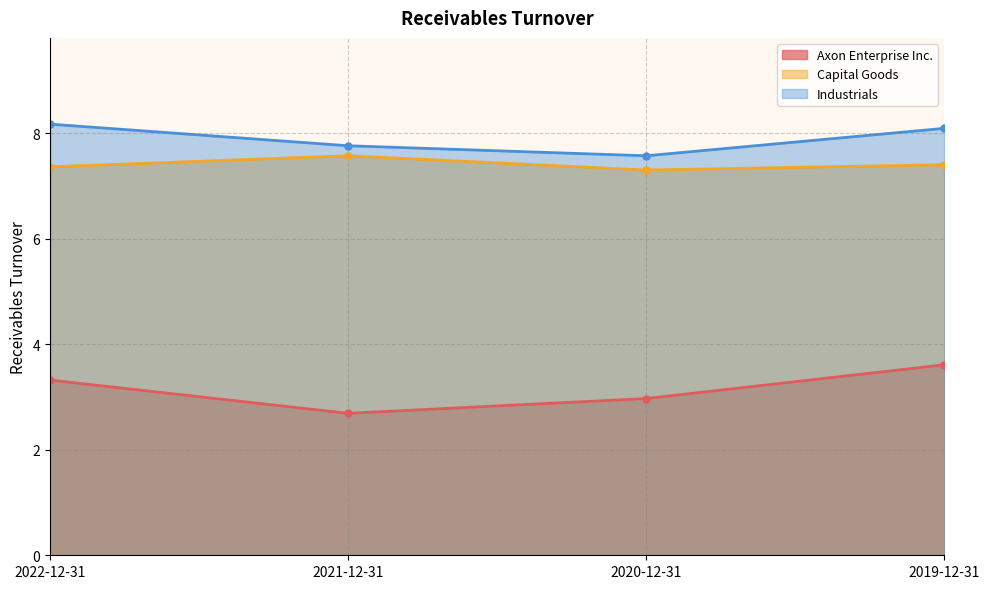

Is it true that Capital Goods equals 7.6 at 2021-12-31?

True